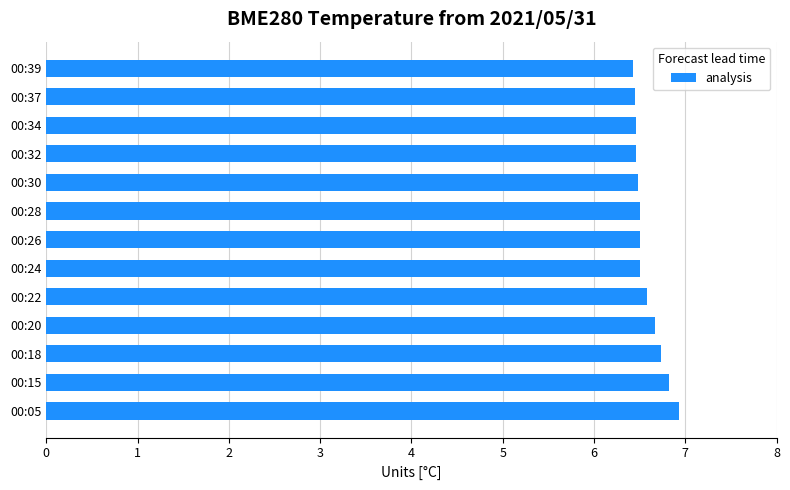

What is the average value?

6.6